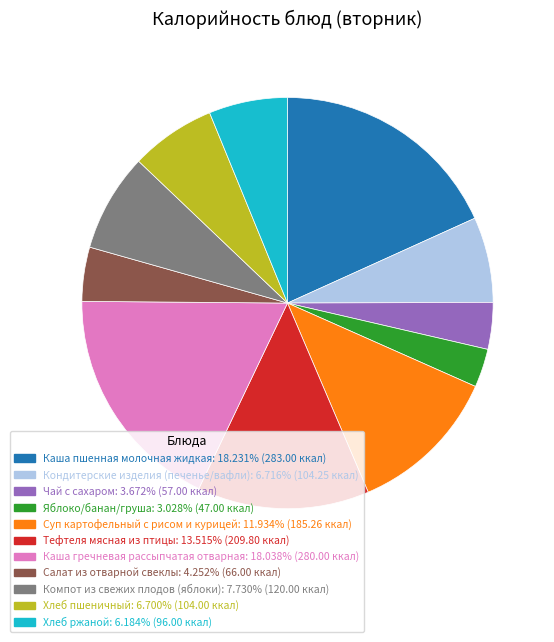

How many slices are in this pie chart?

11